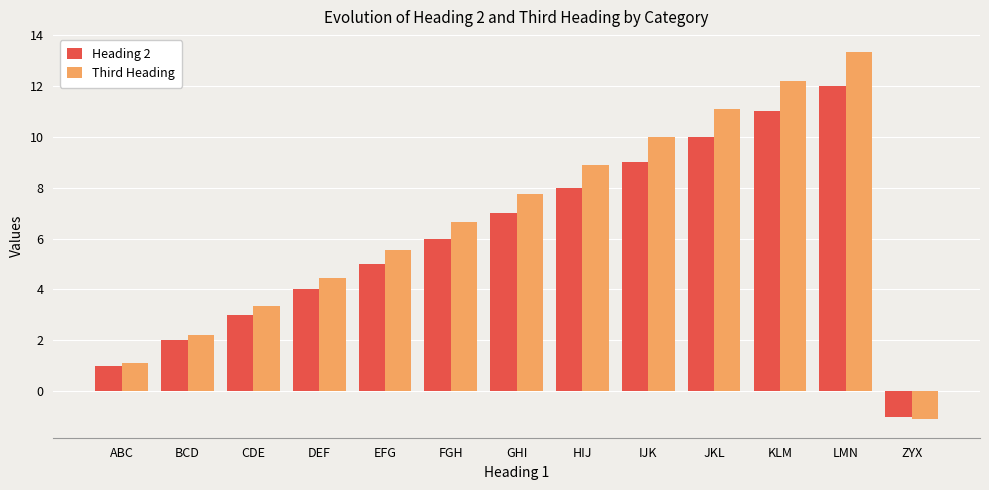

At how many categories does at least one series exceed 1?

12